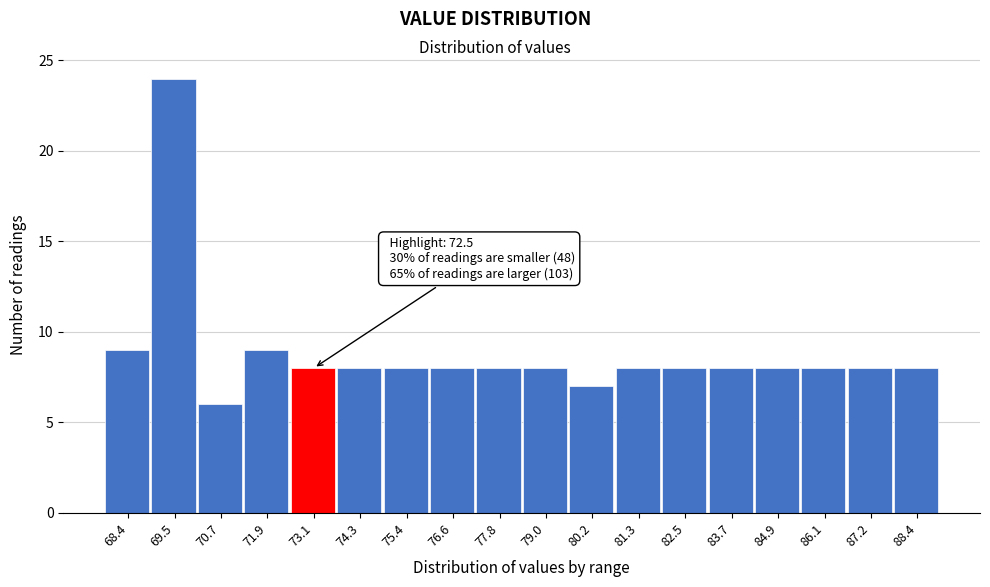

Over which range of the x-axis is the bar tallest?

69.0 to 70.2